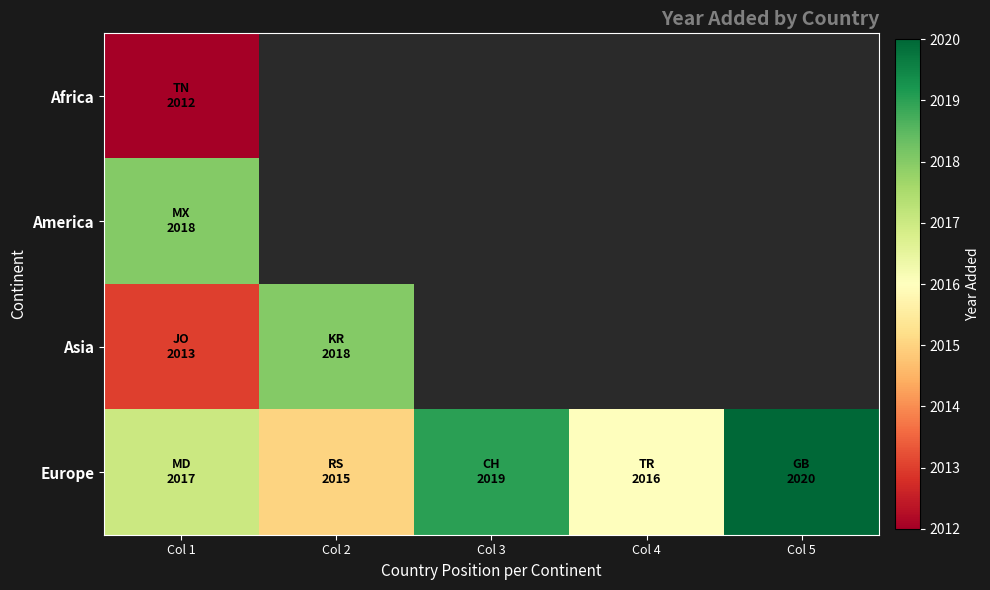

At which label is Asia closest to 2015?

Col 1